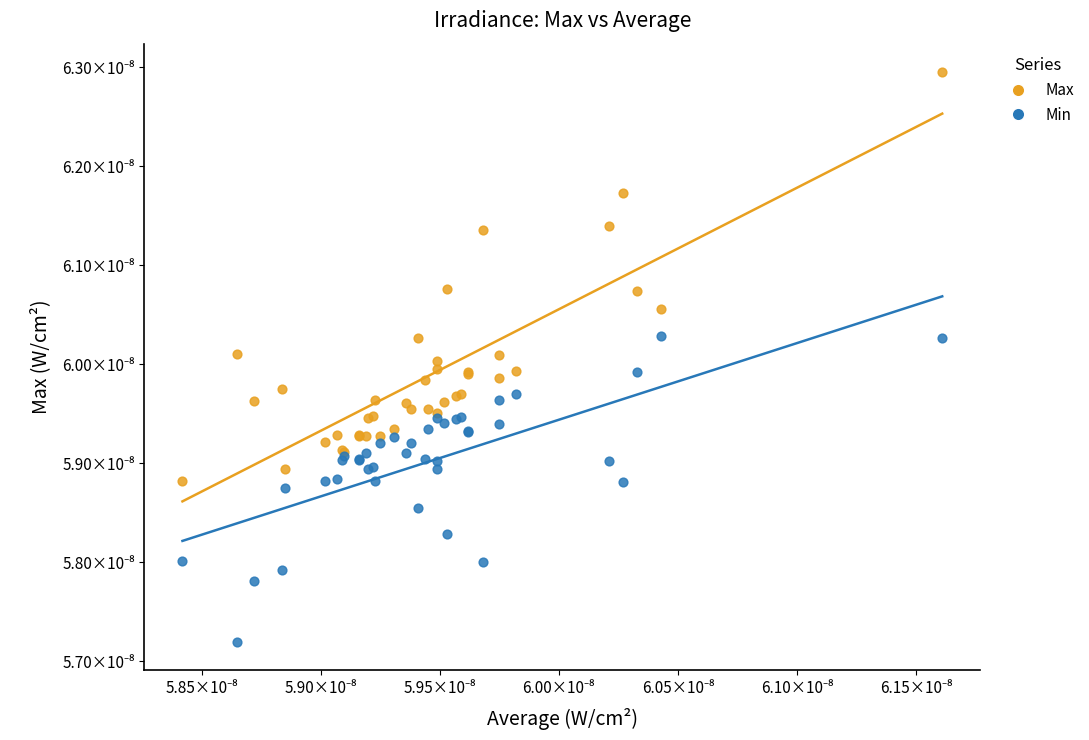

What are all the series names shown in the legend?

Max, Min